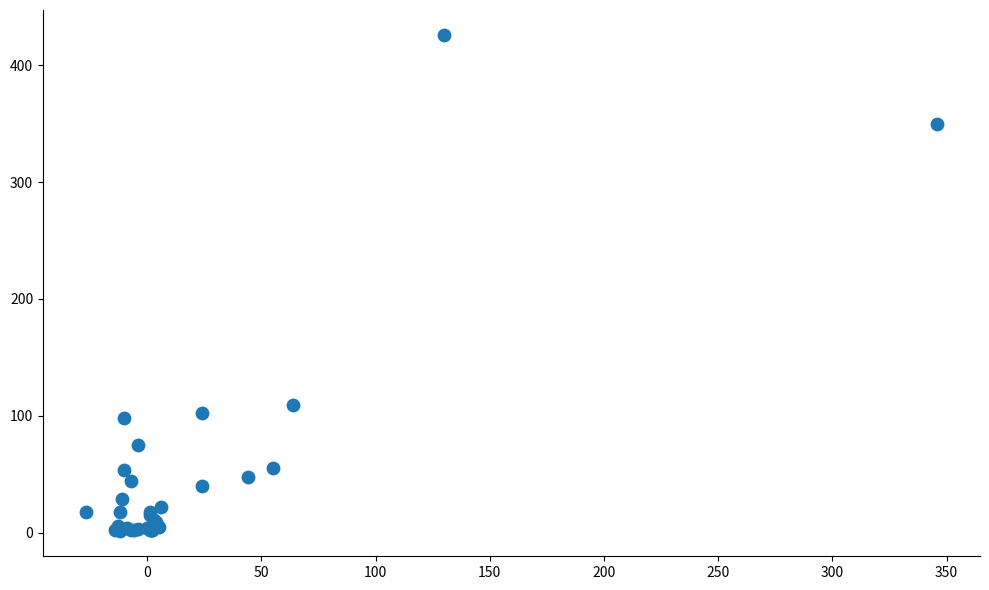

What Y value in the scatter plot is closest to 213?

109